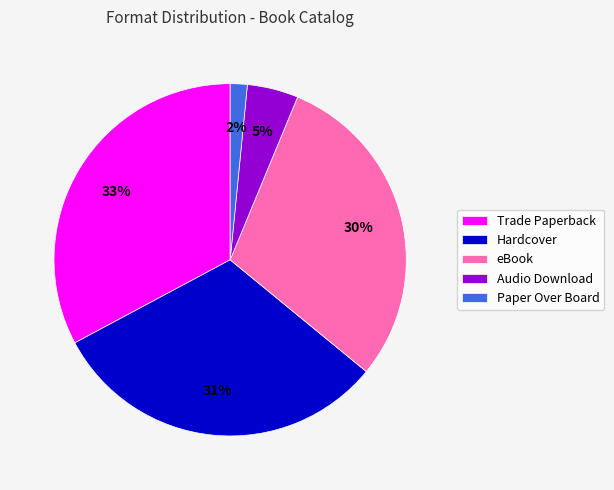

Which slice is the smallest?

Paper Over Board